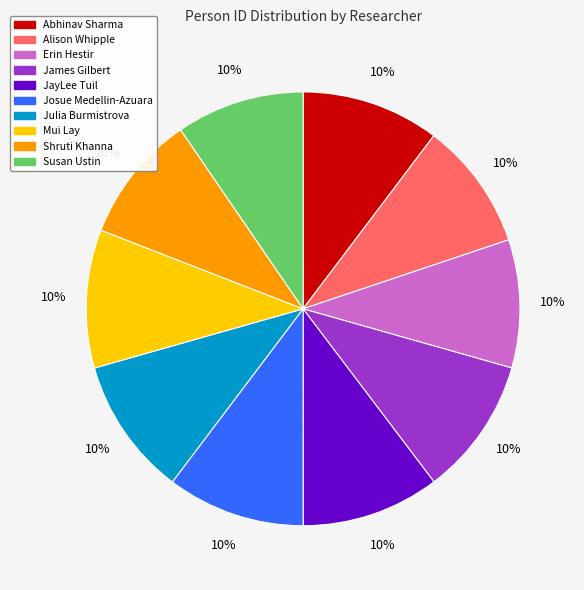

Does any single category account for the majority?

No